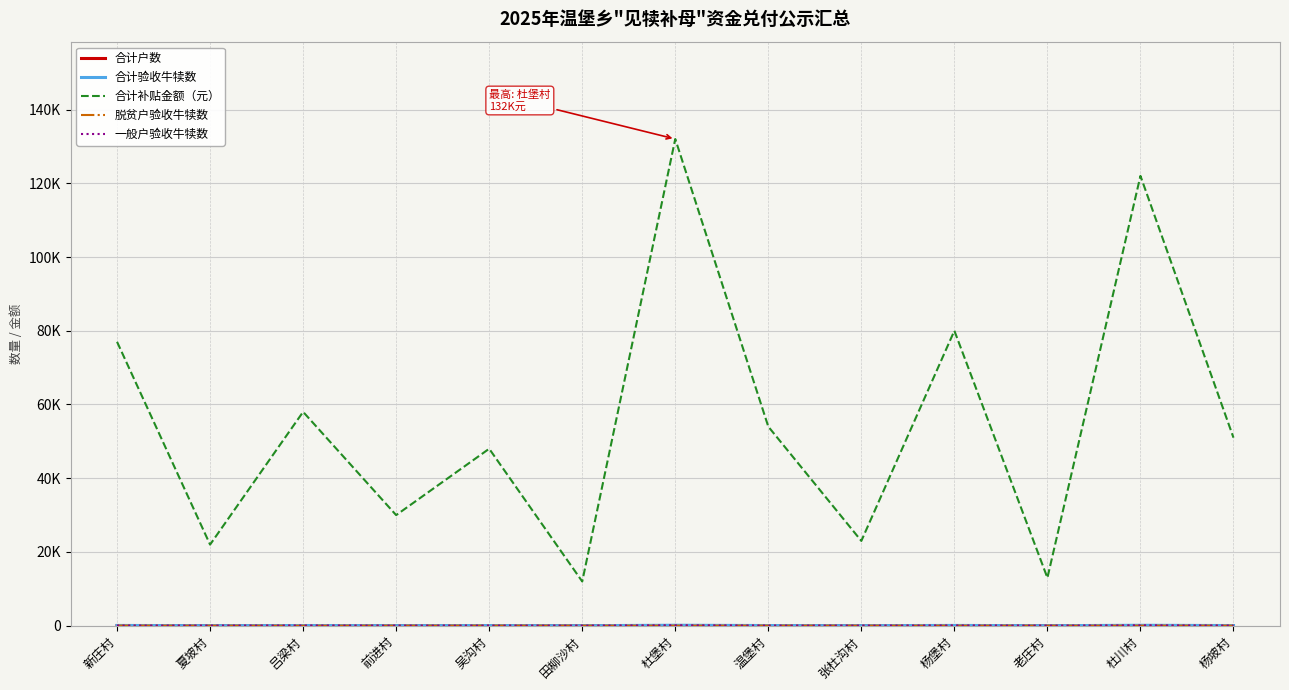

What is the label of the 13th point from the left?

杨坡村